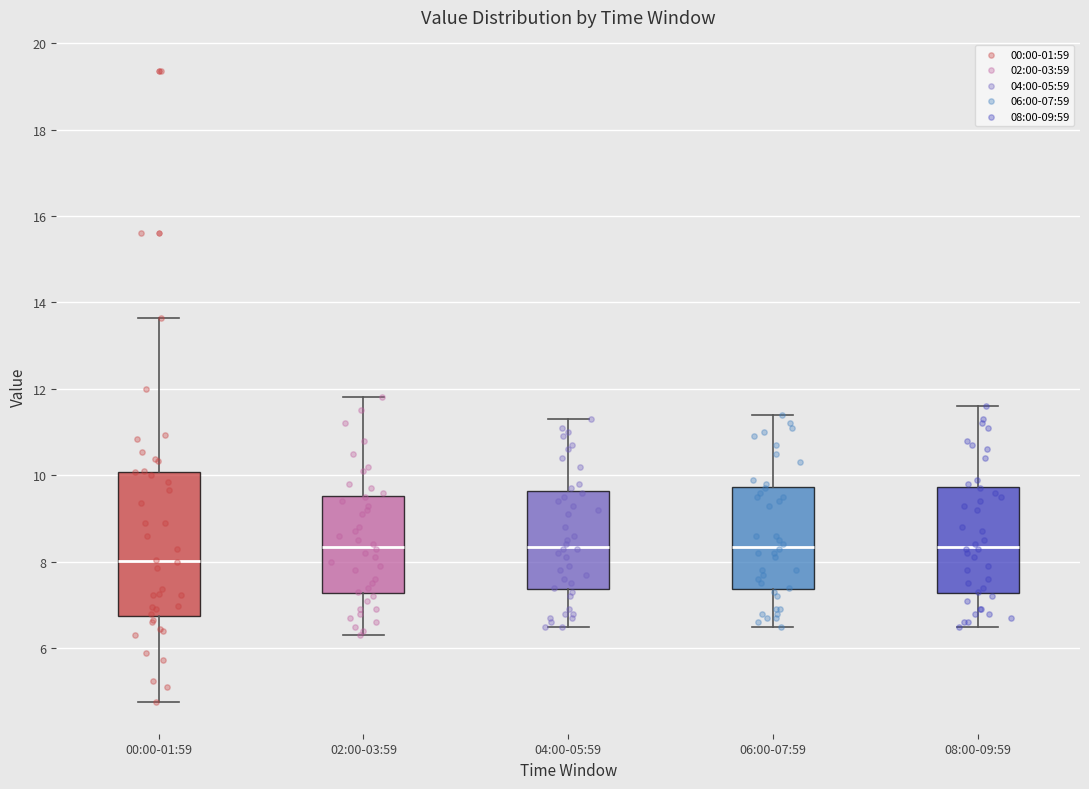

Which box has the lowest median line?

00:00-01:59